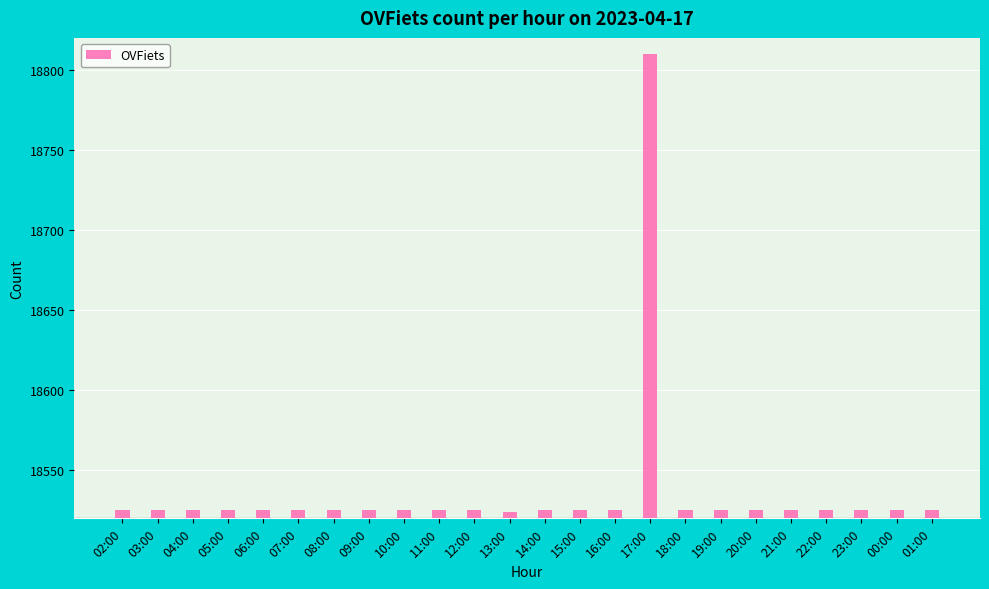

What is the value of the 15th bar from the left?

18525